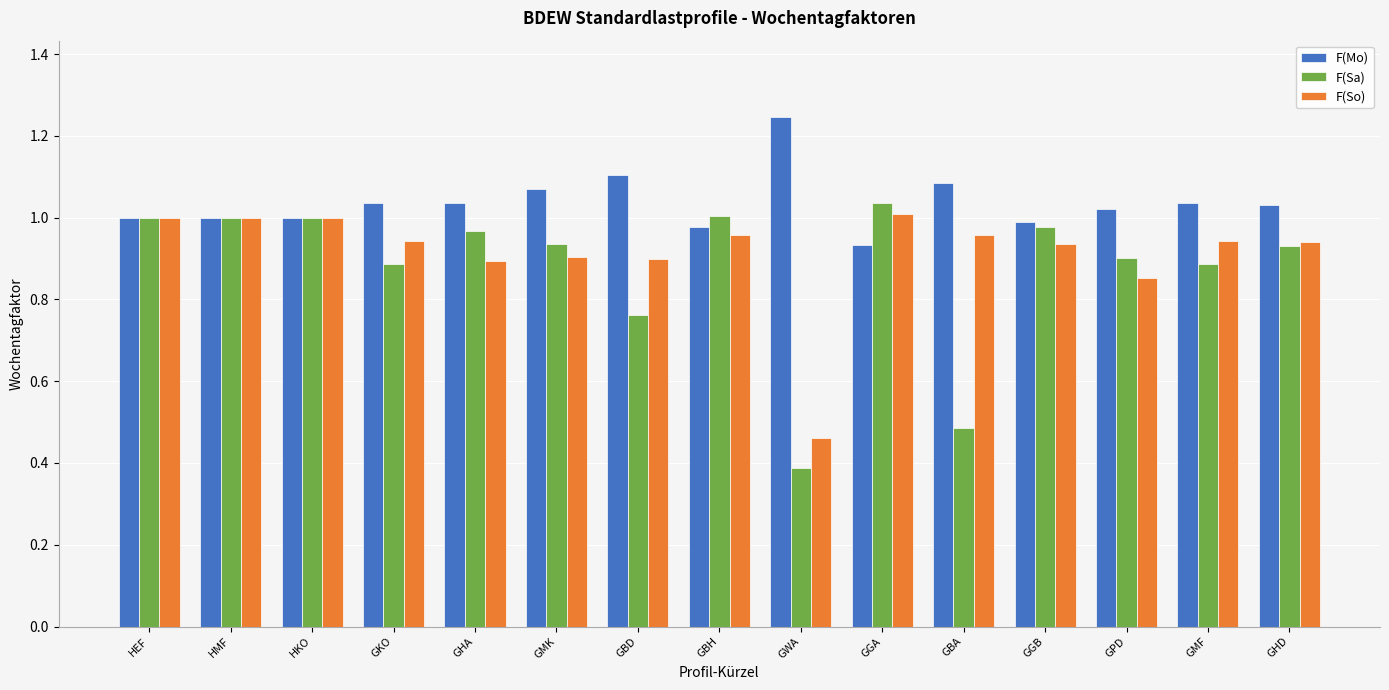

True or false: F(Sa) has a value of 1.0 at GBH.

True